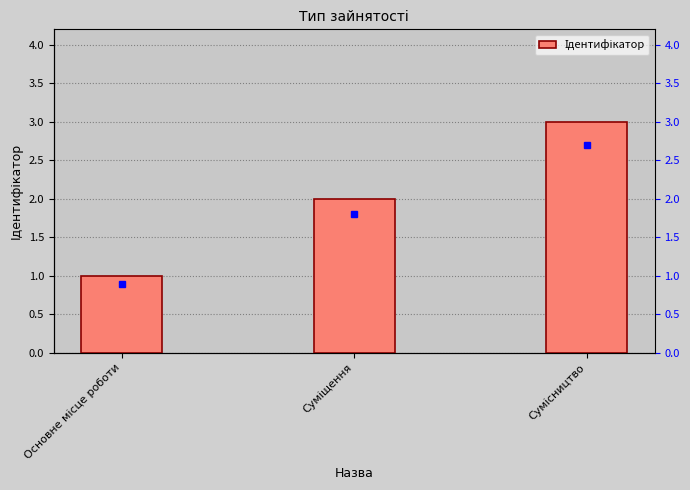

Reading left to right, extract all data points from this chart.

1	2	3